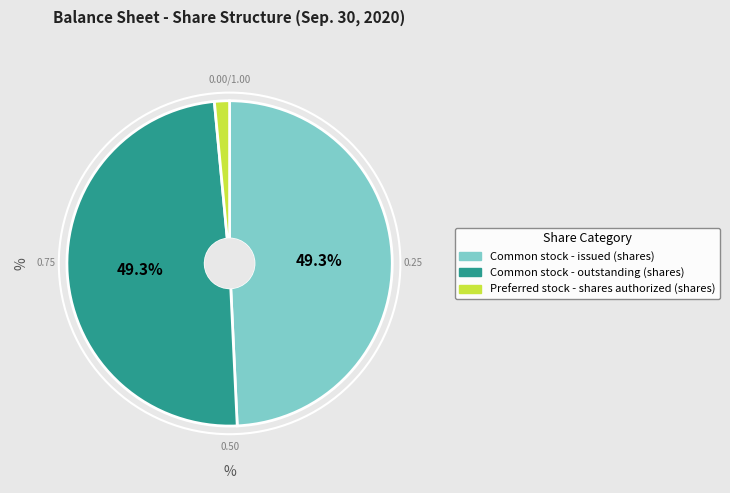

How many slices are in this pie chart?

3